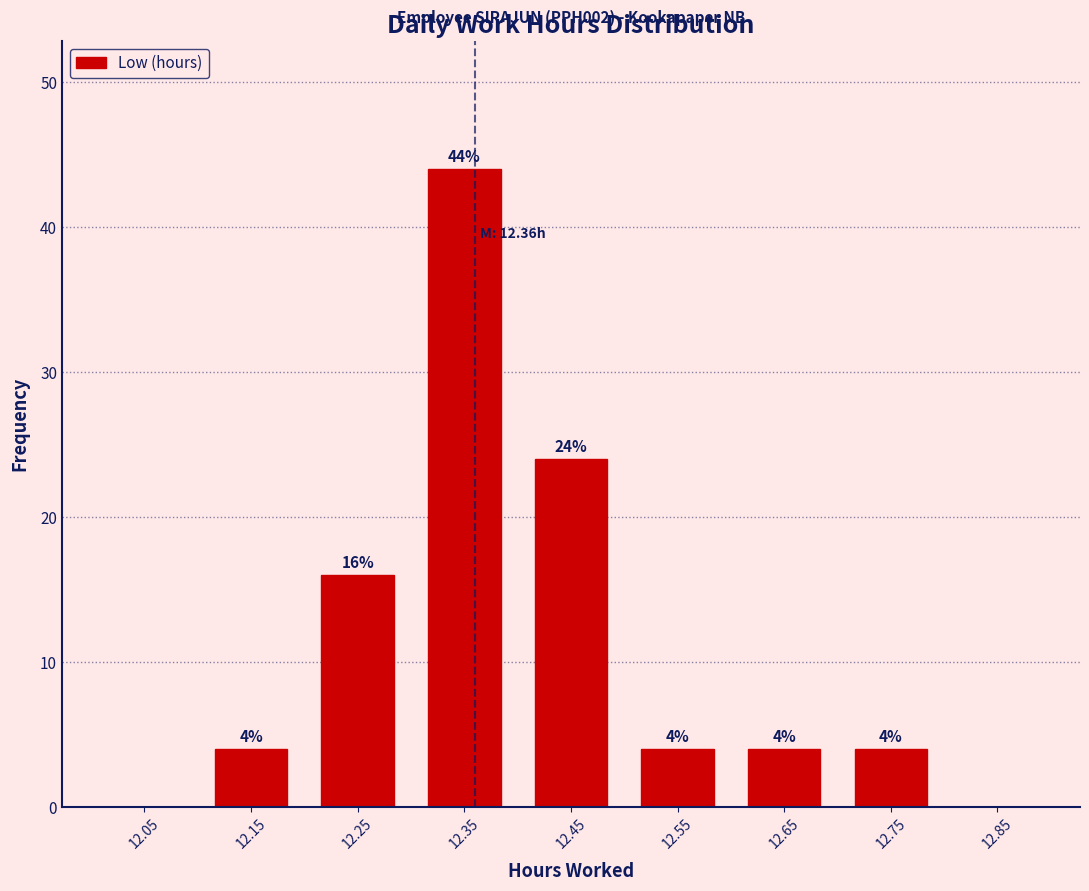

Which range on the x-axis has the tallest bar?

12.3 to 12.4